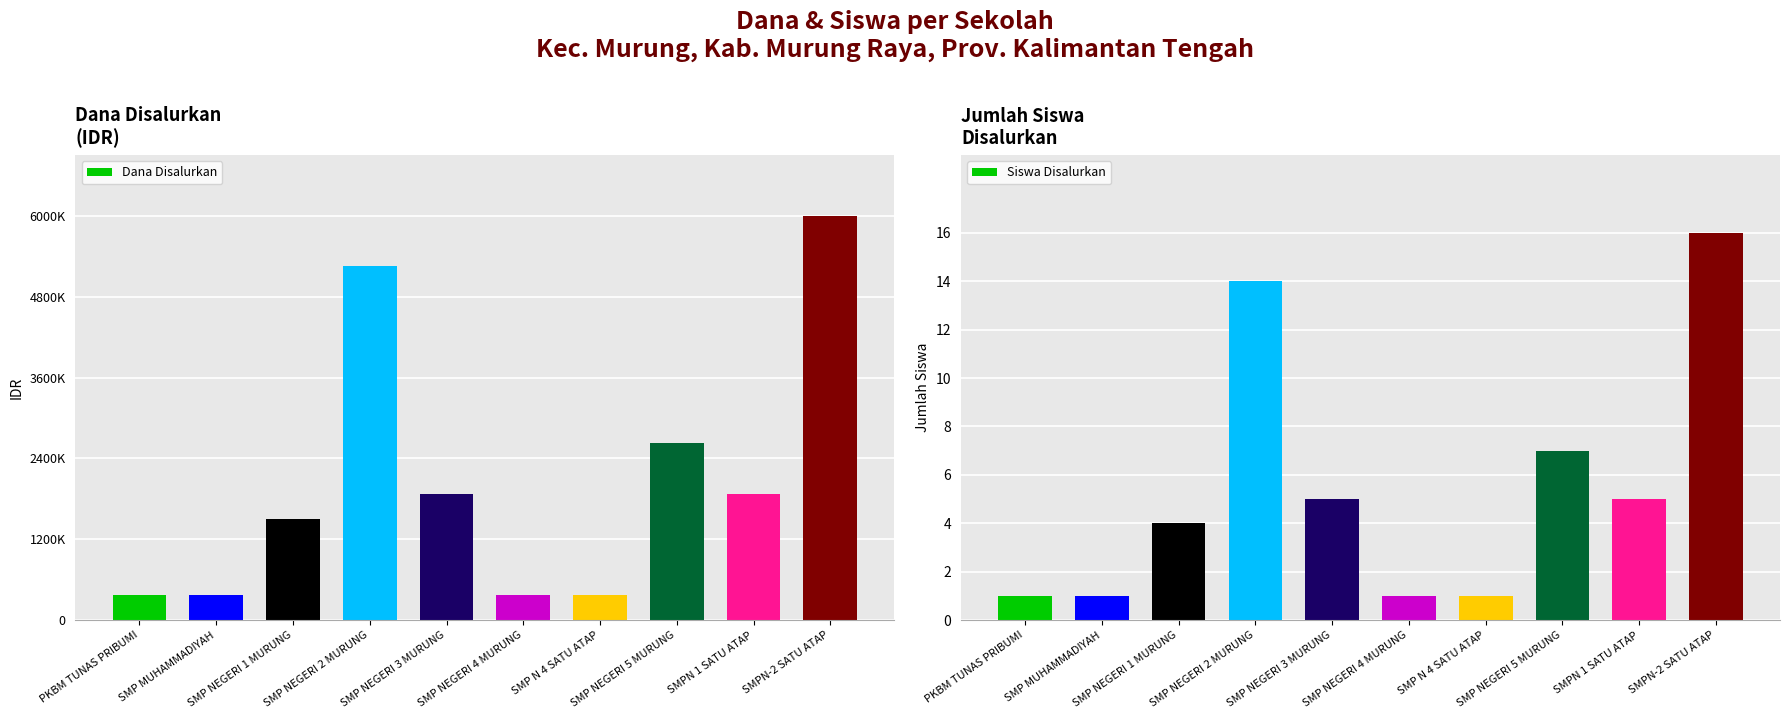

What is the smallest value displayed?

1